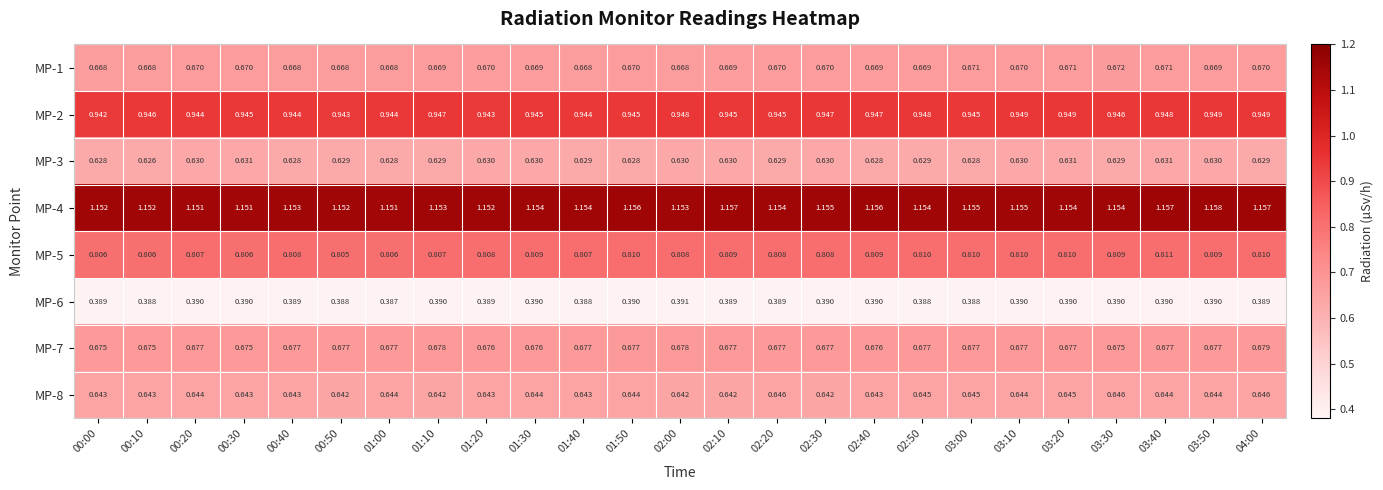

What is the minimum value shown in the chart?

0.4